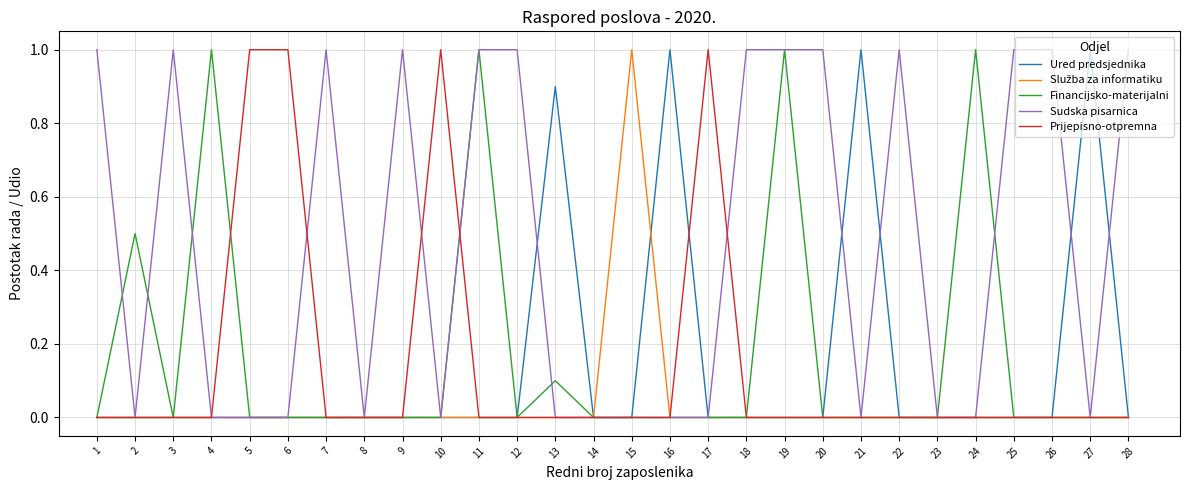

Is it true that Sudska pisarnica equals 1.4 at 1?

False